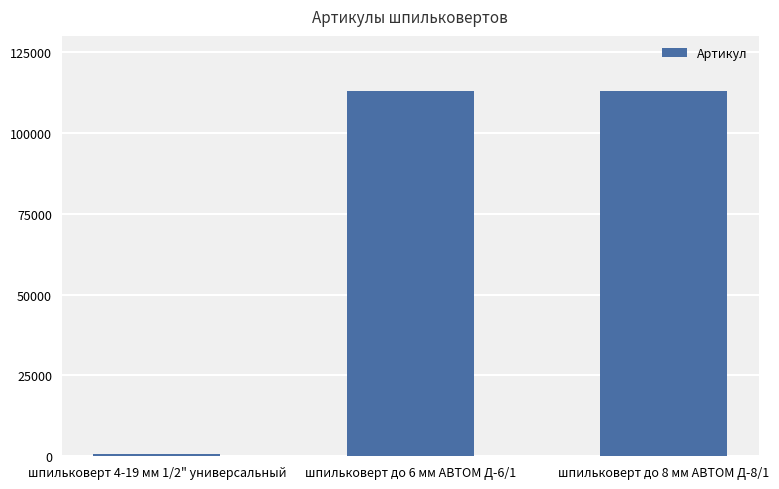

What is the difference between the maximum and minimum values?

112264